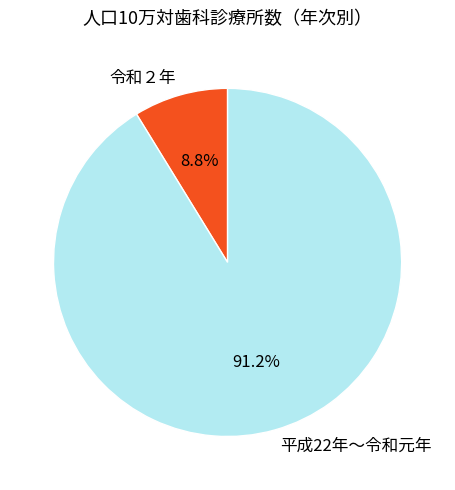

Is there a majority slice in this chart?

Yes